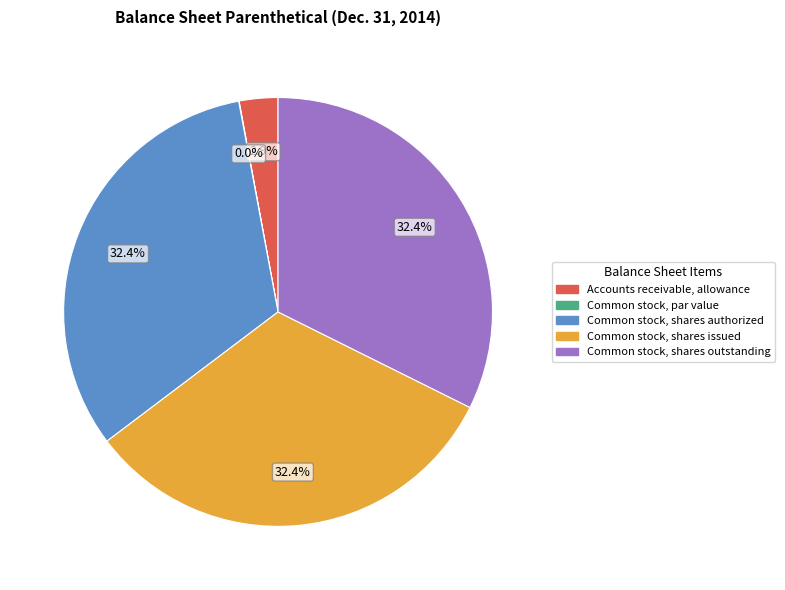

Between Common stock, shares outstanding and Accounts receivable, allowance, which is larger?

Common stock, shares outstanding